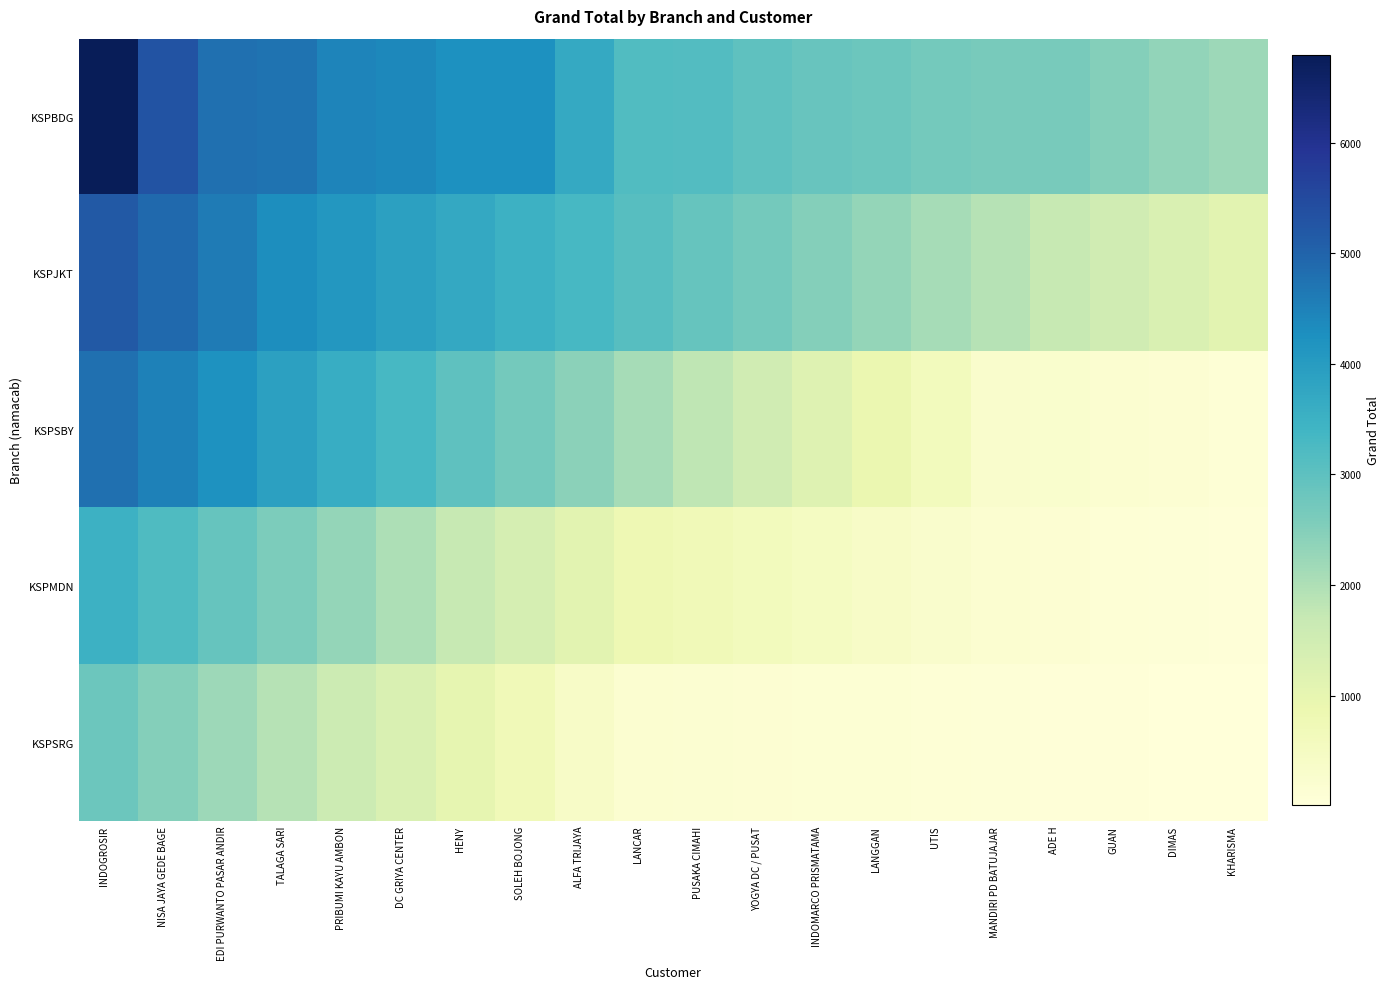

At how many categories does at least one series exceed 6642?

1